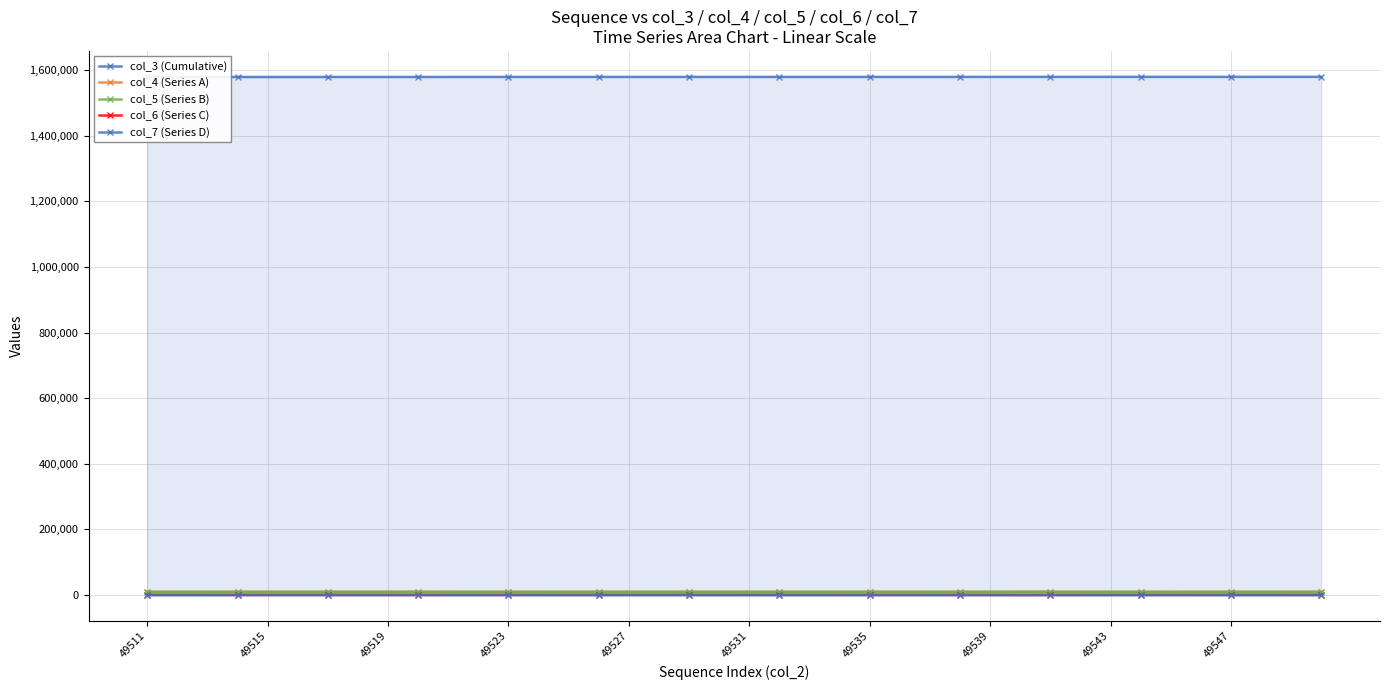

What position from the left is 49523?

4